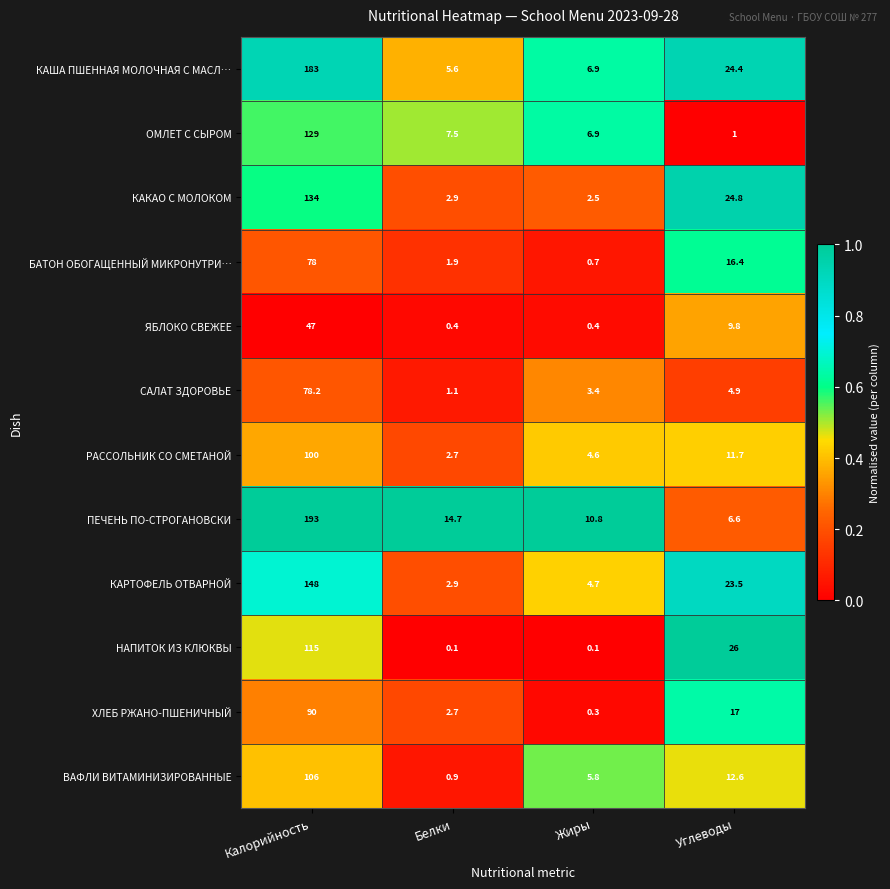

Which series has the largest total across all categories?

ПЕЧЕНЬ ПО-СТРОГАНОВСКИ